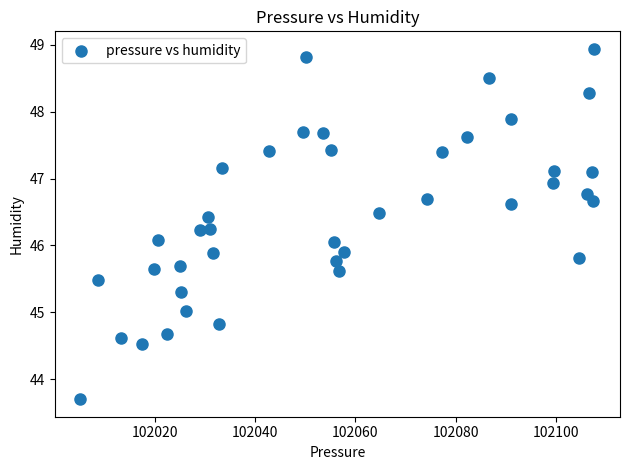

What is the range of Y values (max minus min)?

5.2